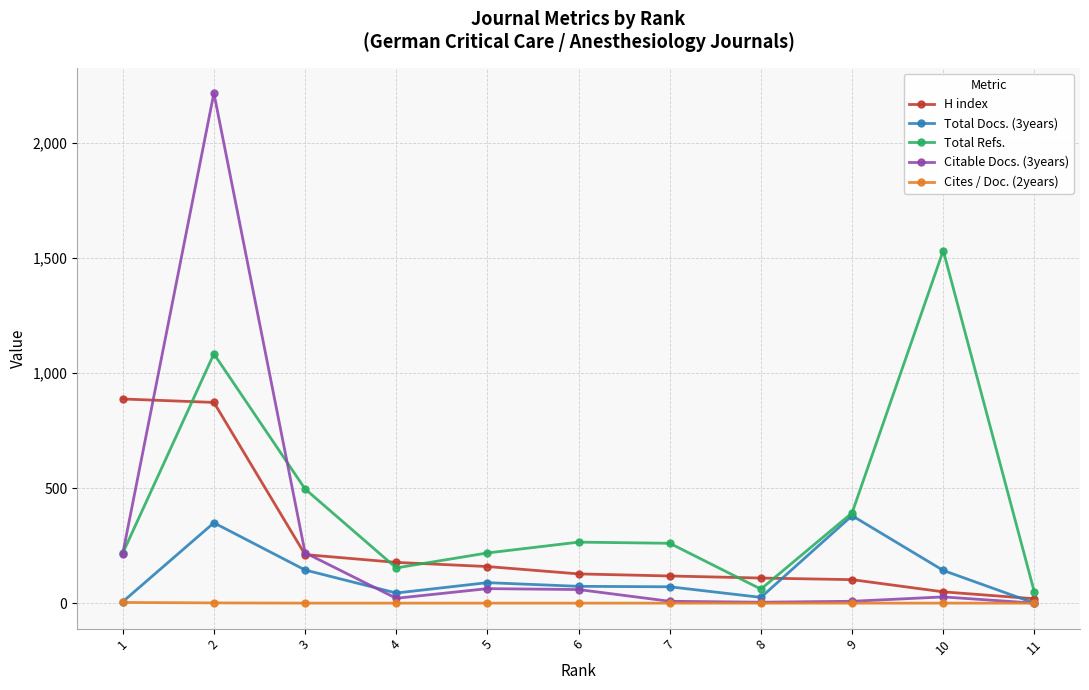

Is the value of Citable Docs. (3years) at 5 greater than the value of Cites / Doc. (2years) at 5?

Yes